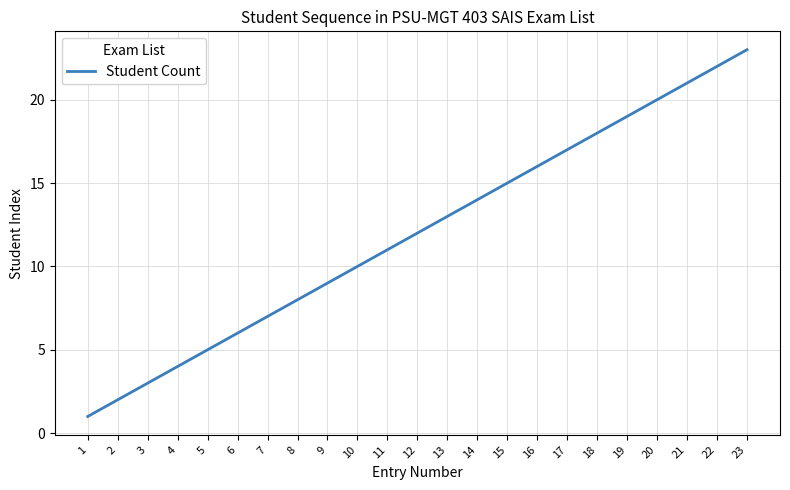

The chart shows a value of 31 at 23. True or false?

False